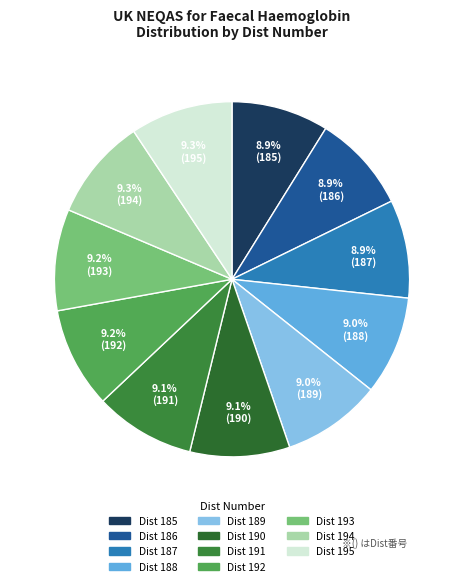

Which has a higher value, Dist 188 or Dist 192?

Dist 192